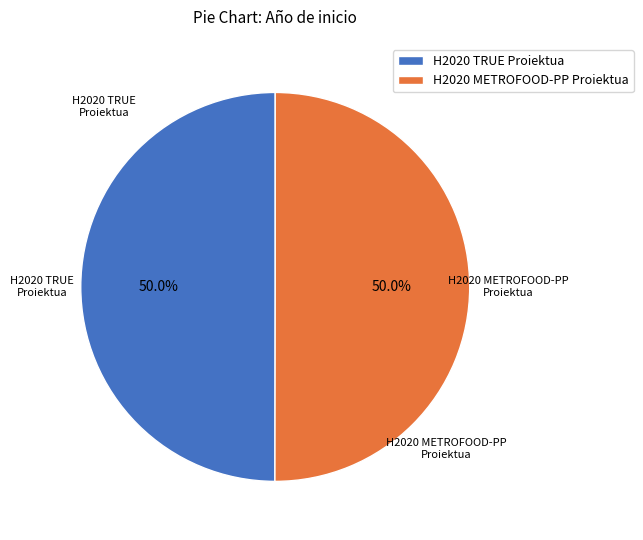

What portion of the pie excludes H2020 METROFOOD-PP Proiektua?

50.0%